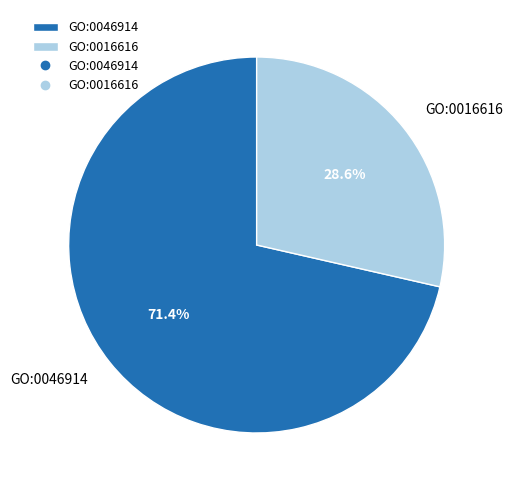

What percentage is NOT represented by GO:0016616?

71.4%